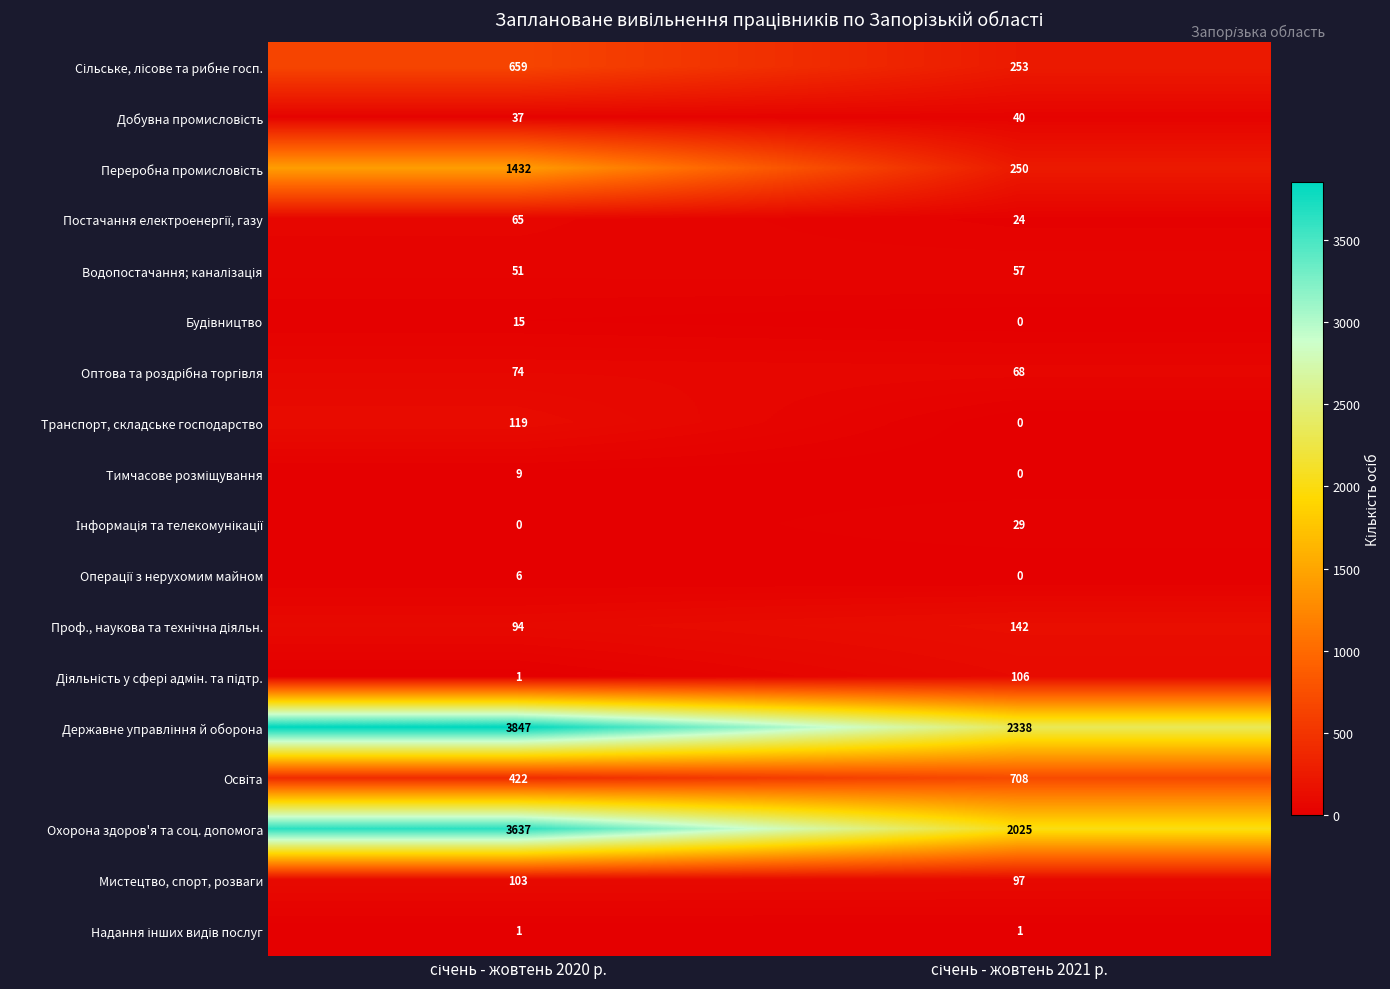

What is the greatest value displayed?

3847